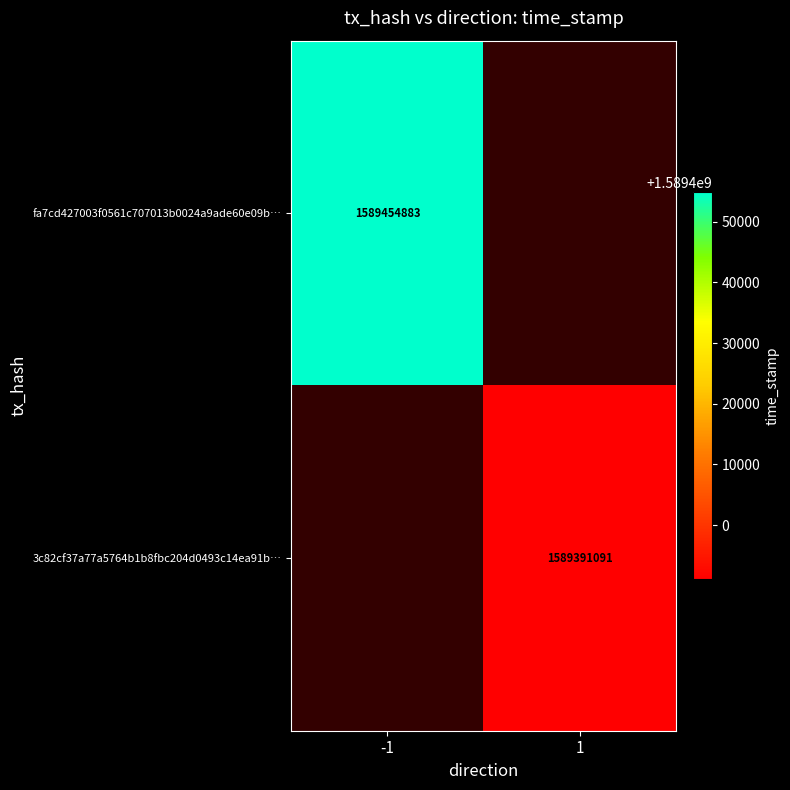

Is it true that fa7cd427003f0561c707013b0024a9ade60e09b… equals 1010385337 at -1?

False